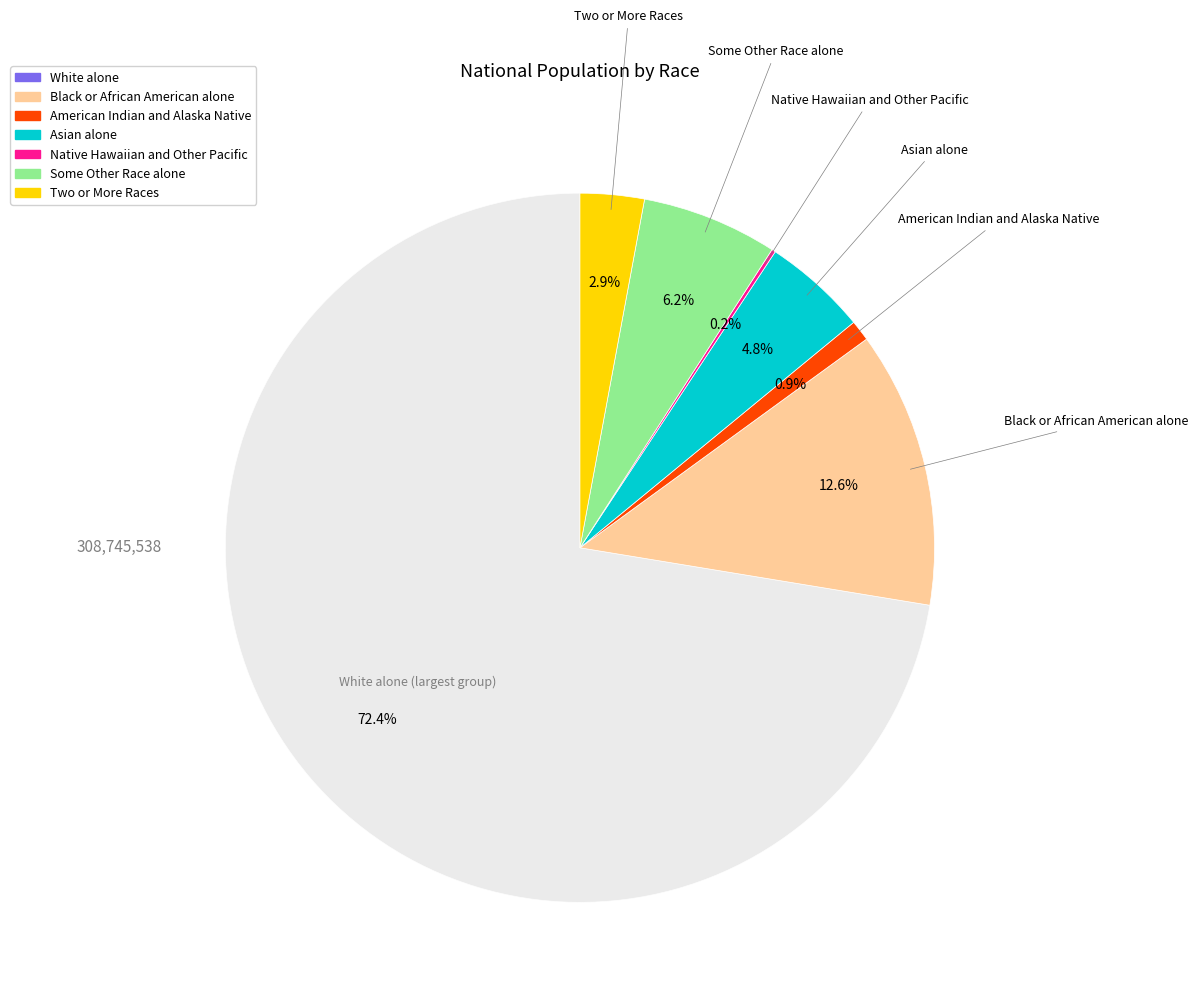

Which slice represents more than half of the pie?

White alone